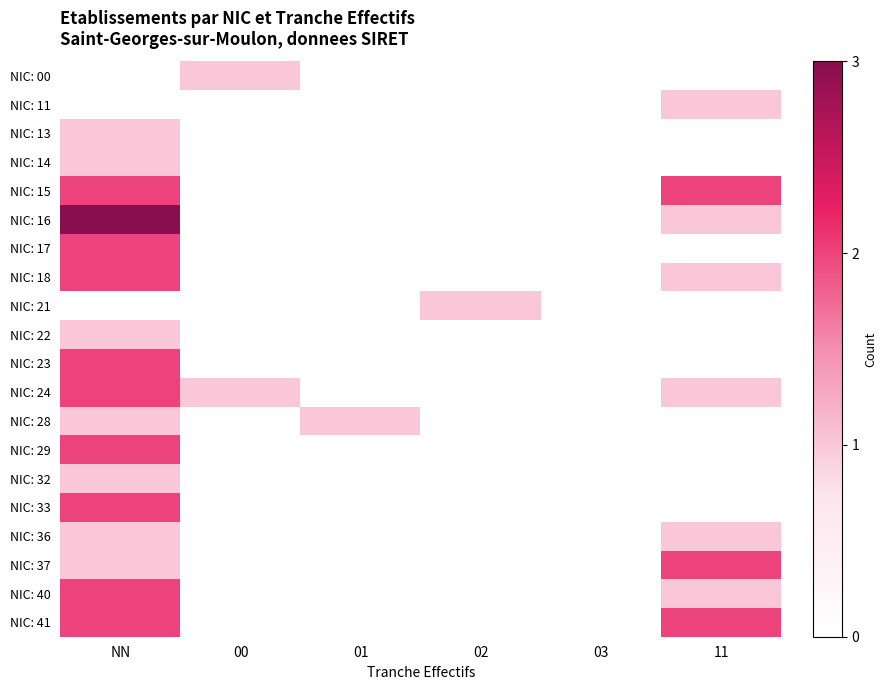

At how many categories does at least one series exceed 1?

2